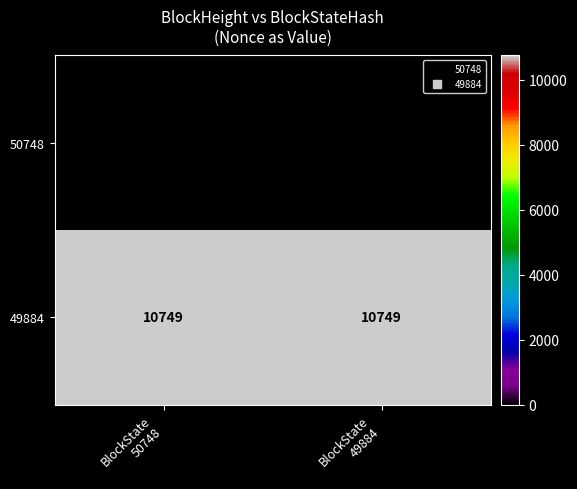

List the series in order of their peak value, lowest first.

50748, 49884